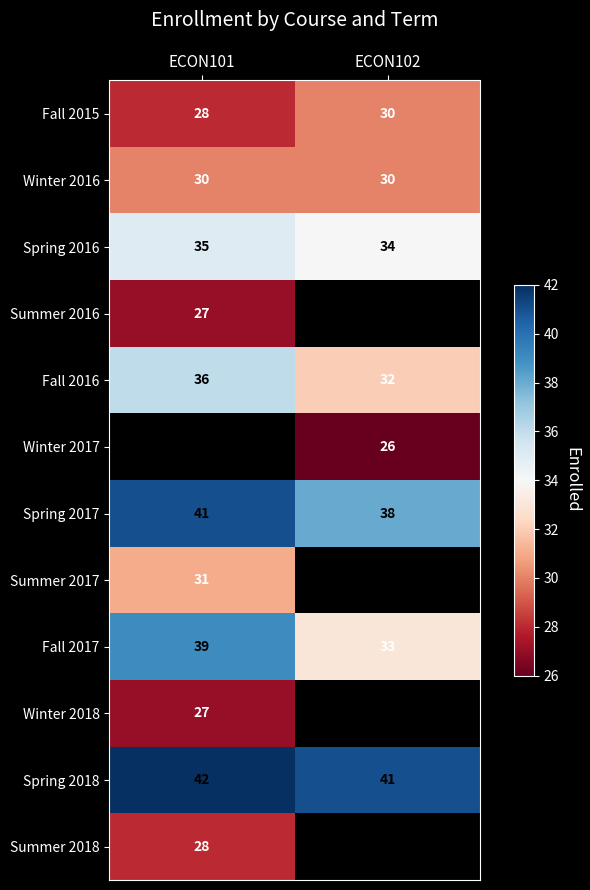

True or false: Summer 2018 has a value of 8 at ECON101.

False